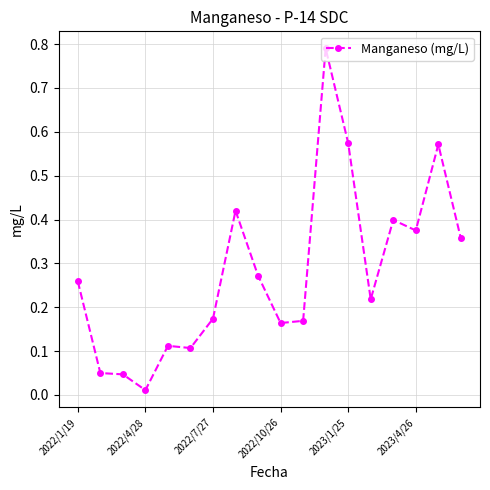

What is the difference between the second highest and second lowest values?

0.5